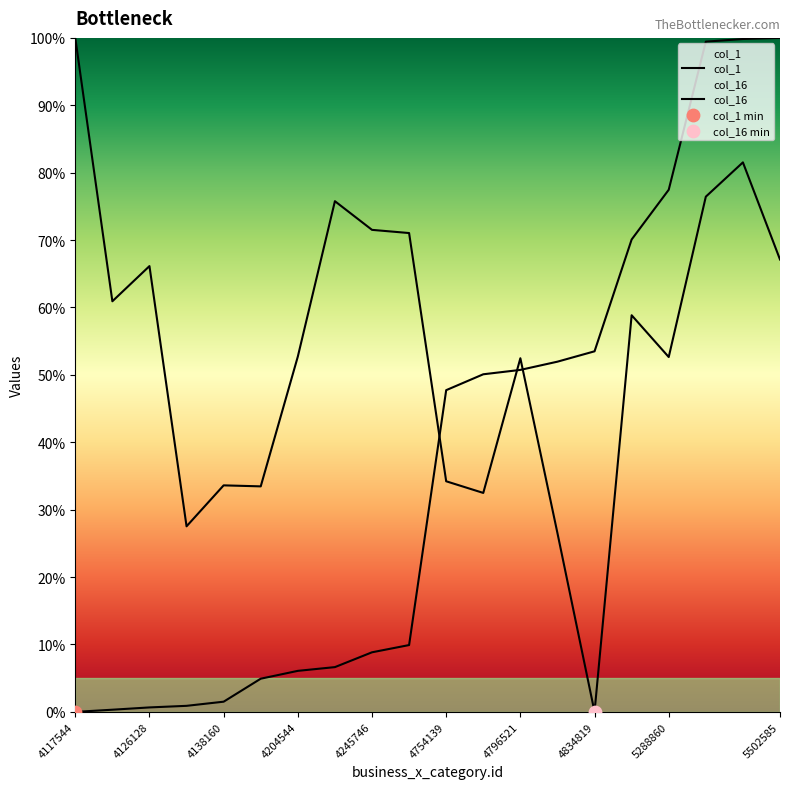

What are all the series names shown in the legend?

col_1, col_16